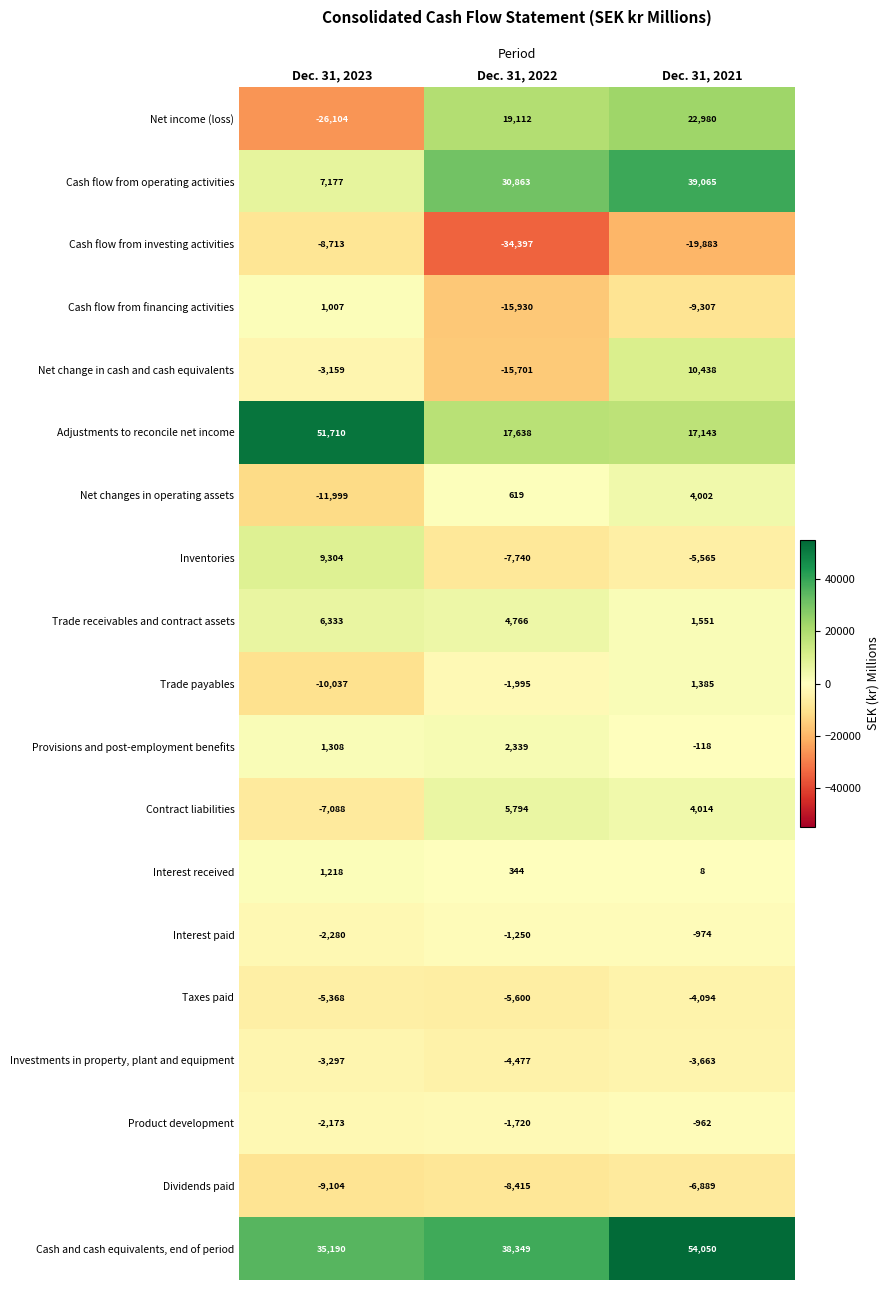

At Dec. 31, 2021, list the series in order from smallest to largest.

Cash flow from investing activities, Cash flow from financing activities, Dividends paid, Inventories, Taxes paid, Investments in property, plant and equipment, Interest paid, Product development, Provisions and post-employment benefits, Interest received, Trade payables, Trade receivables and contract assets, Net changes in operating assets, Contract liabilities, Net change in cash and cash equivalents, Adjustments to reconcile net income, Net income (loss), Cash flow from operating activities, Cash and cash equivalents, end of period